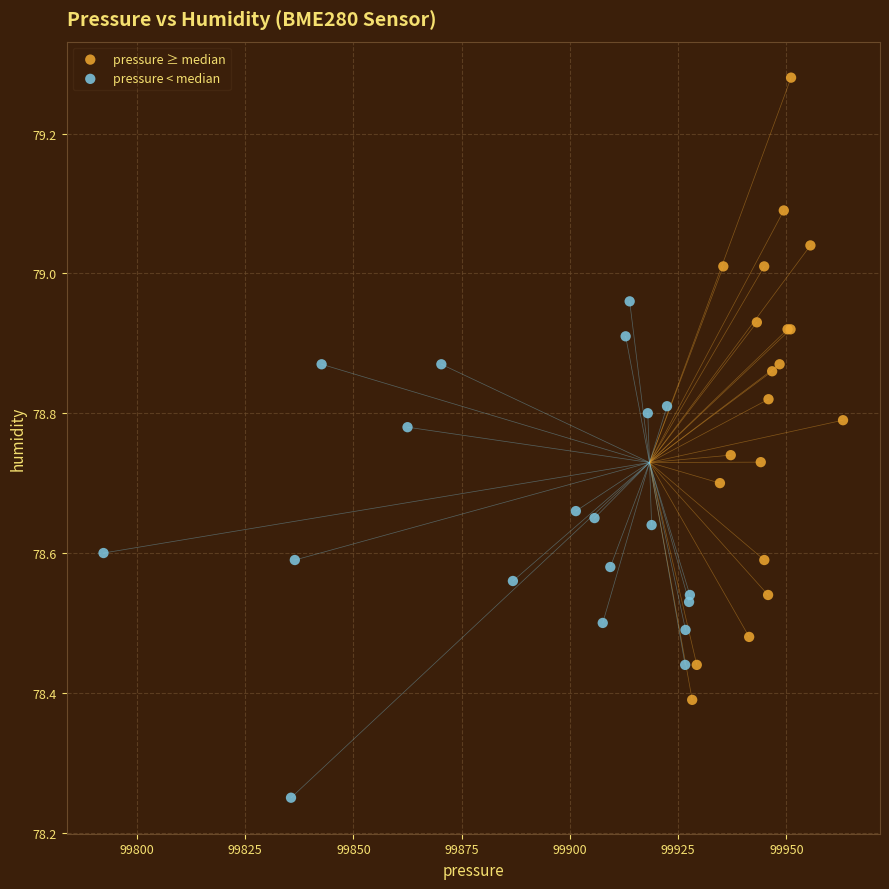

What are all the series names shown in the legend?

pressure ≥ median, pressure < median